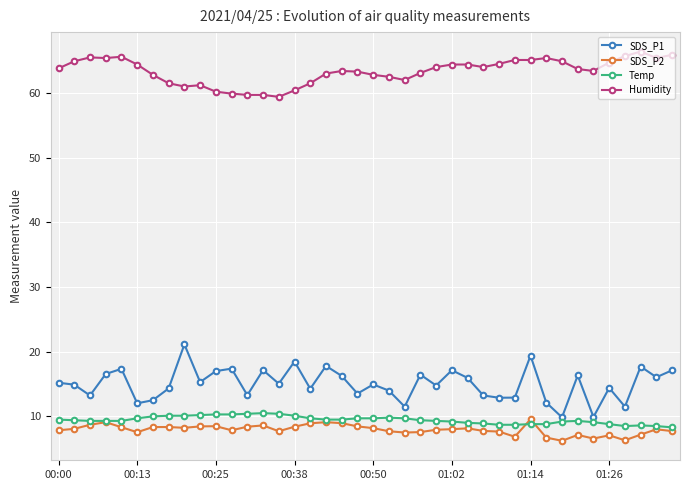

True or false: Temp has more than 2 points higher than both neighbors.

True